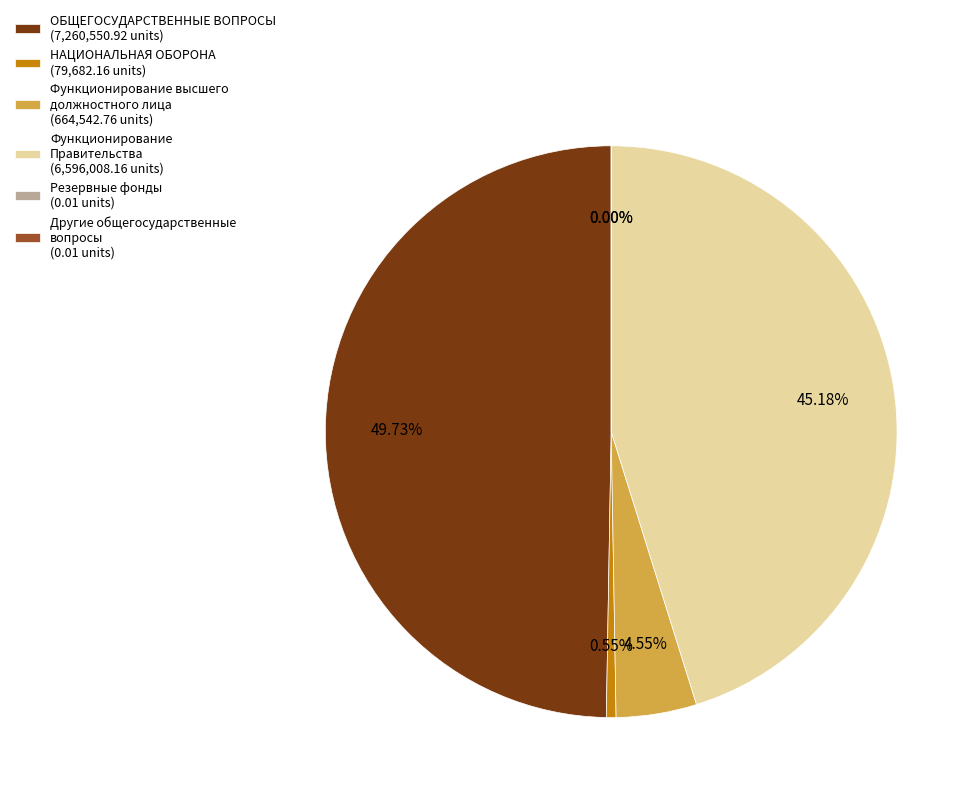

Which category has the smallest portion of the pie?

Резервные фонды